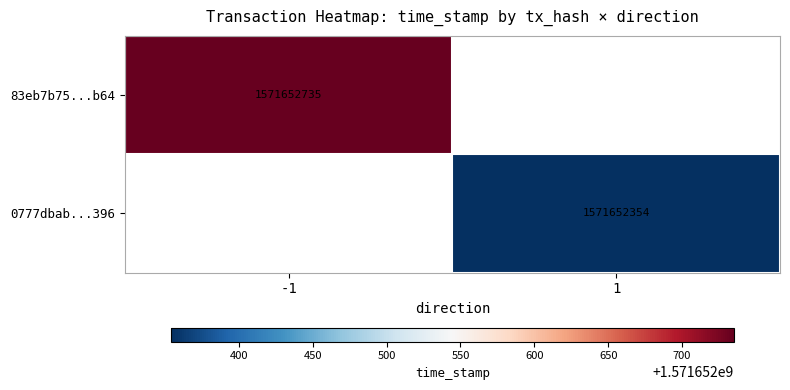

Is it true that 0777dbab778a0bc1c0e3a9b2728bbaac2738396 equals 0 at direction?

False